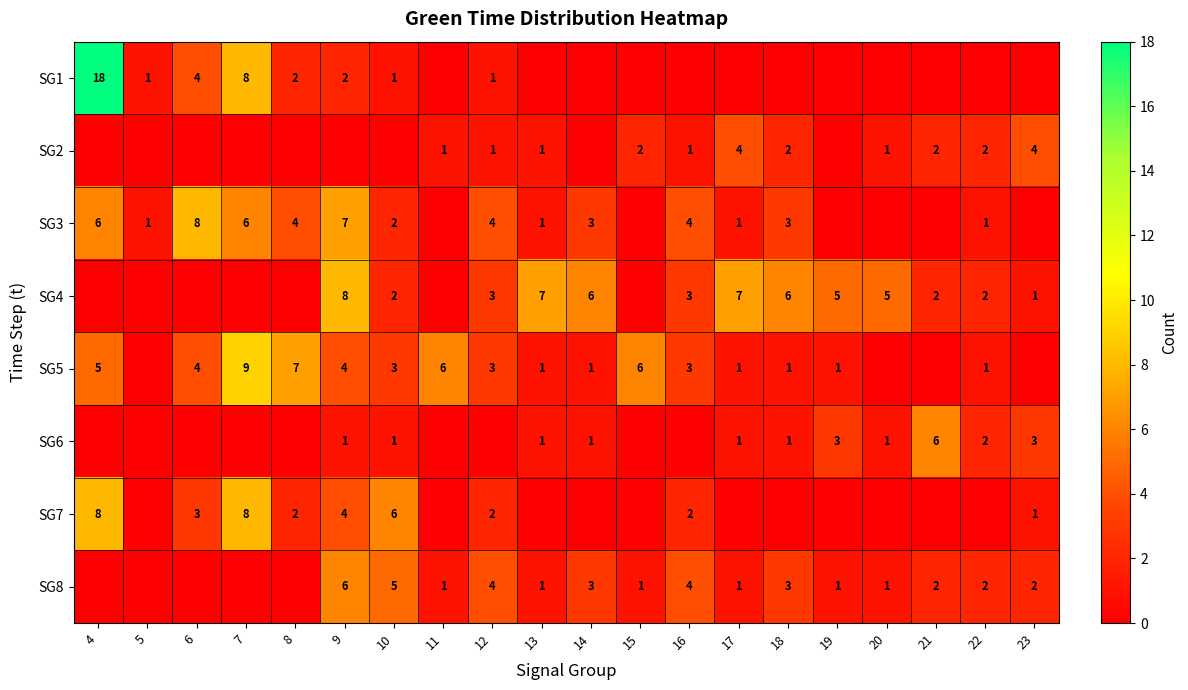

True or false: SG2 has a value of 0 at 20.

False